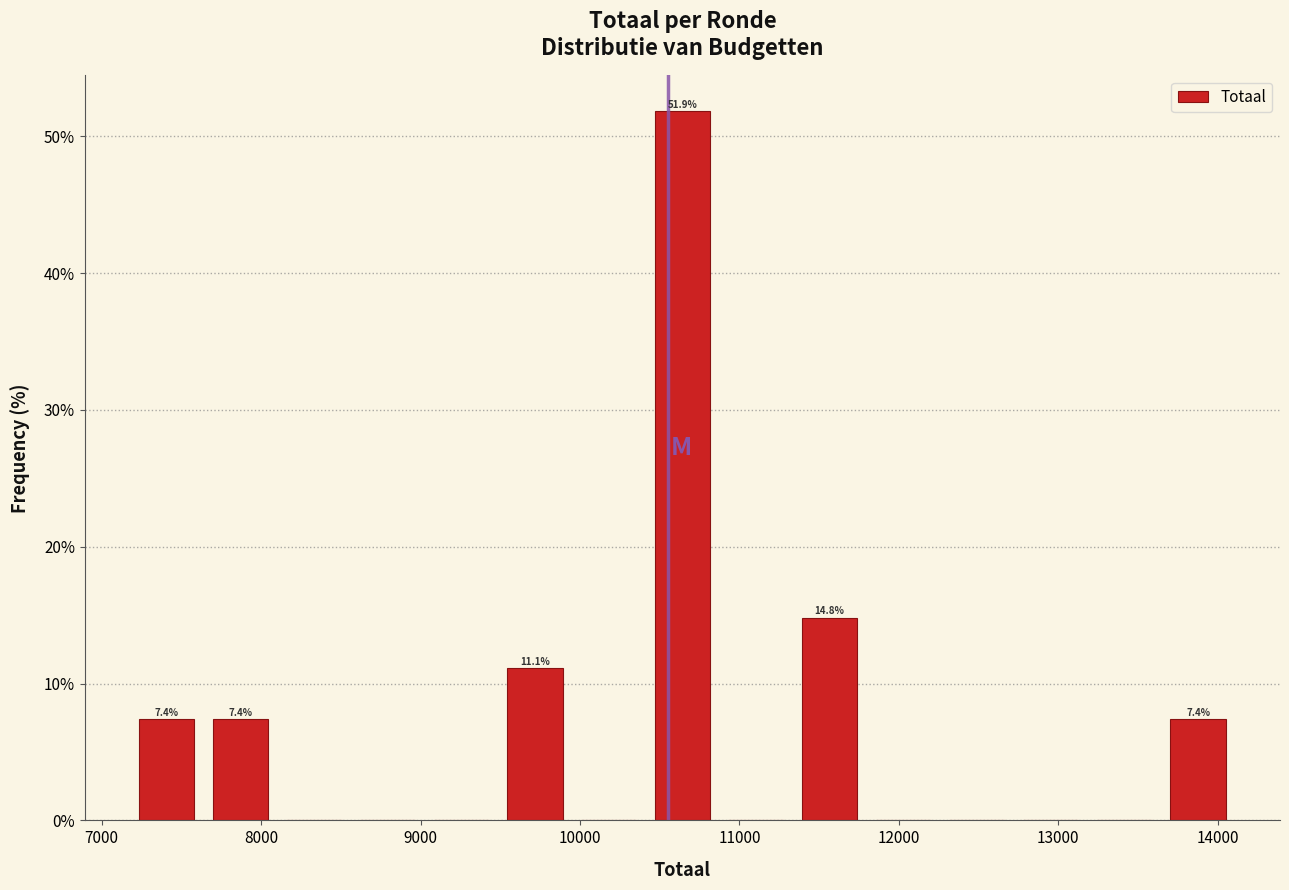

Which range on the x-axis has the tallest bar?

10400 to 10900